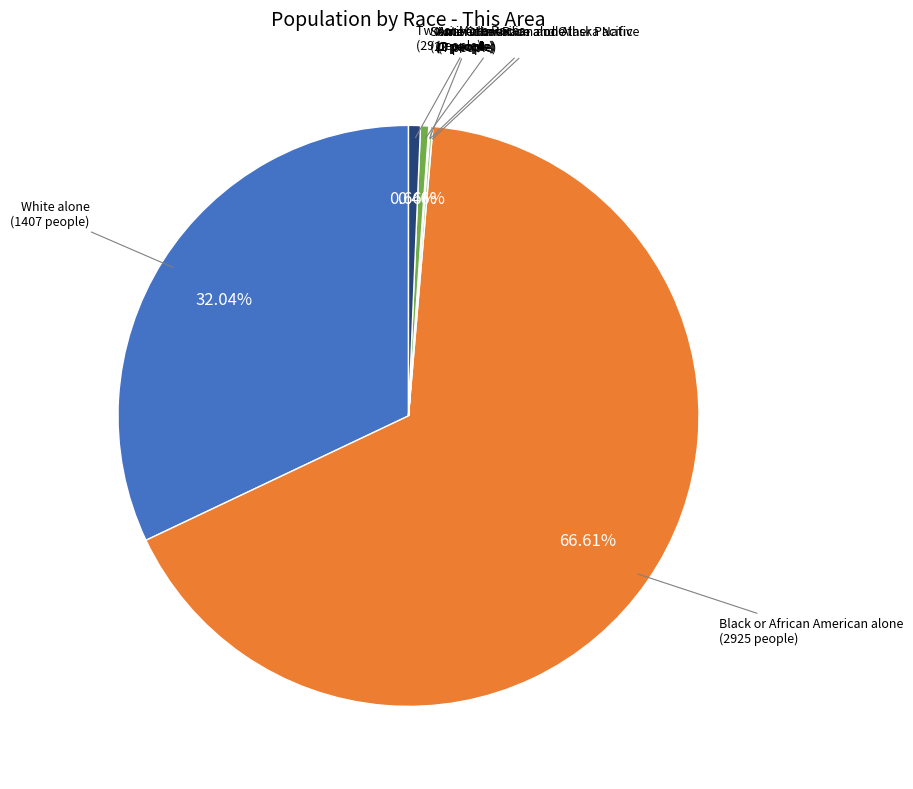

Is it true that Two or More Races is 11% of the pie?

False